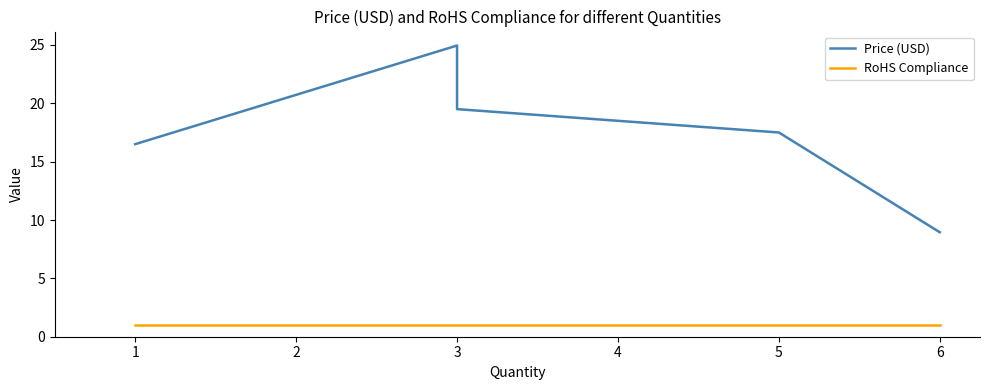

True or false: RoHS Compliance and Price (USD) intersect in this chart.

False